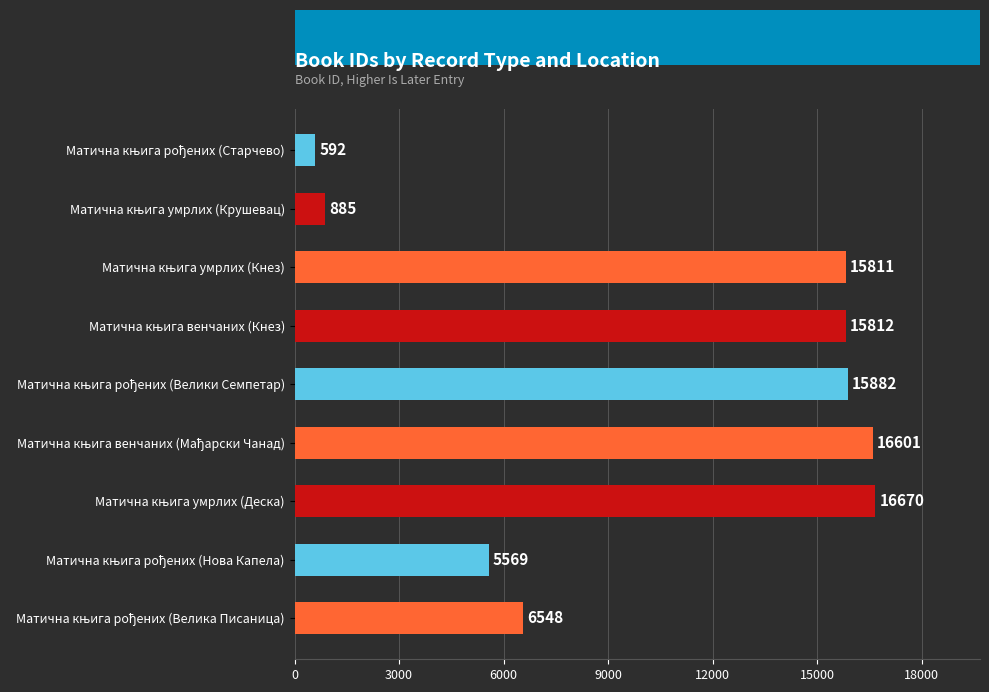

What is the value of the 9th bar from the top?

6548